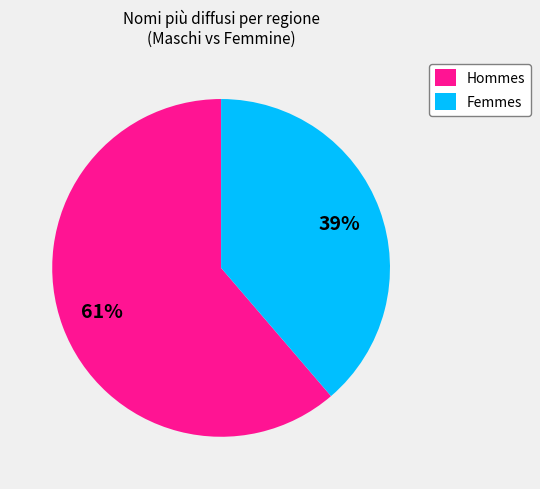

To the nearest percent, what is the combined percentage of Hommes and Femmes?

100%